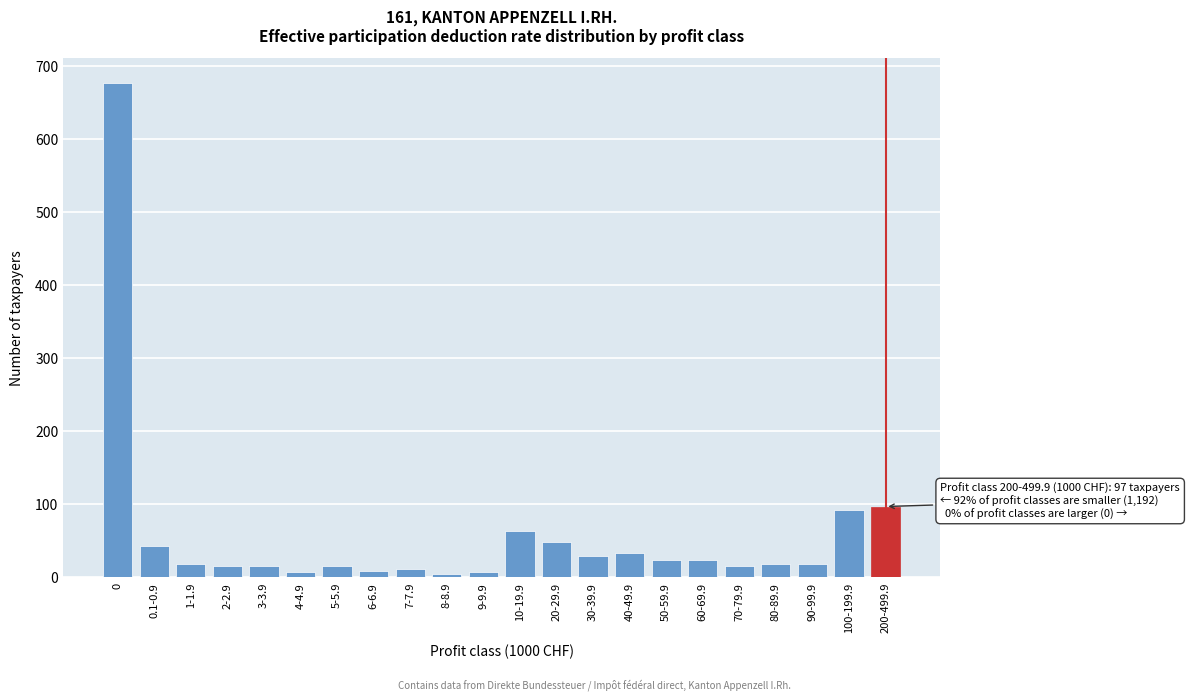

The value at 1-1.9 is 18. True or false?

True